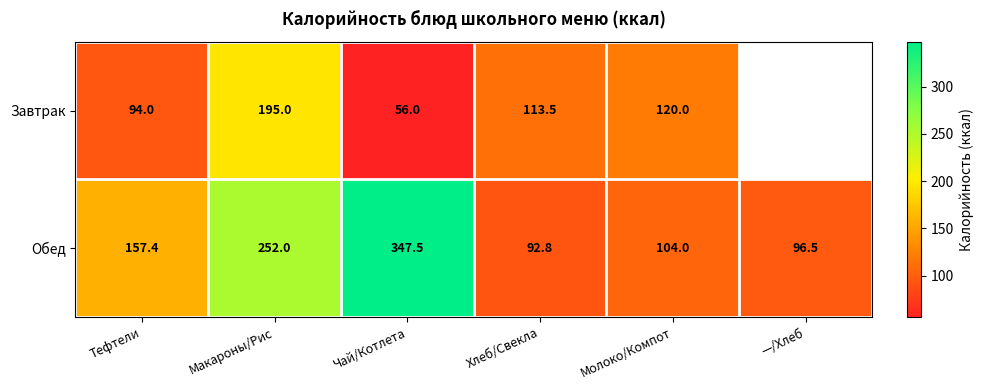

At which label is Обед closest to 220?

Макароны/Рис